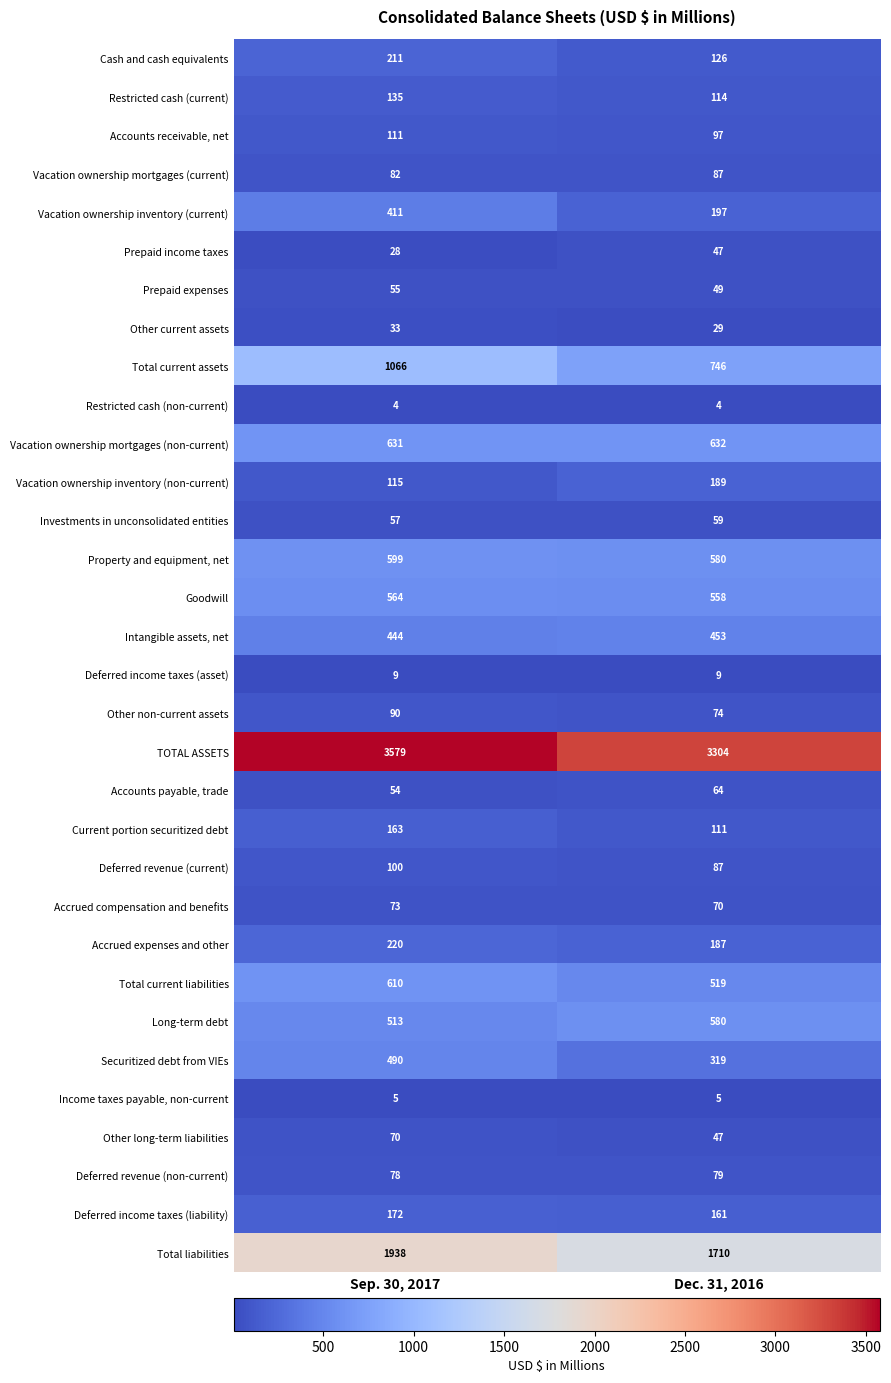

What is the minimum value shown in the chart?

4